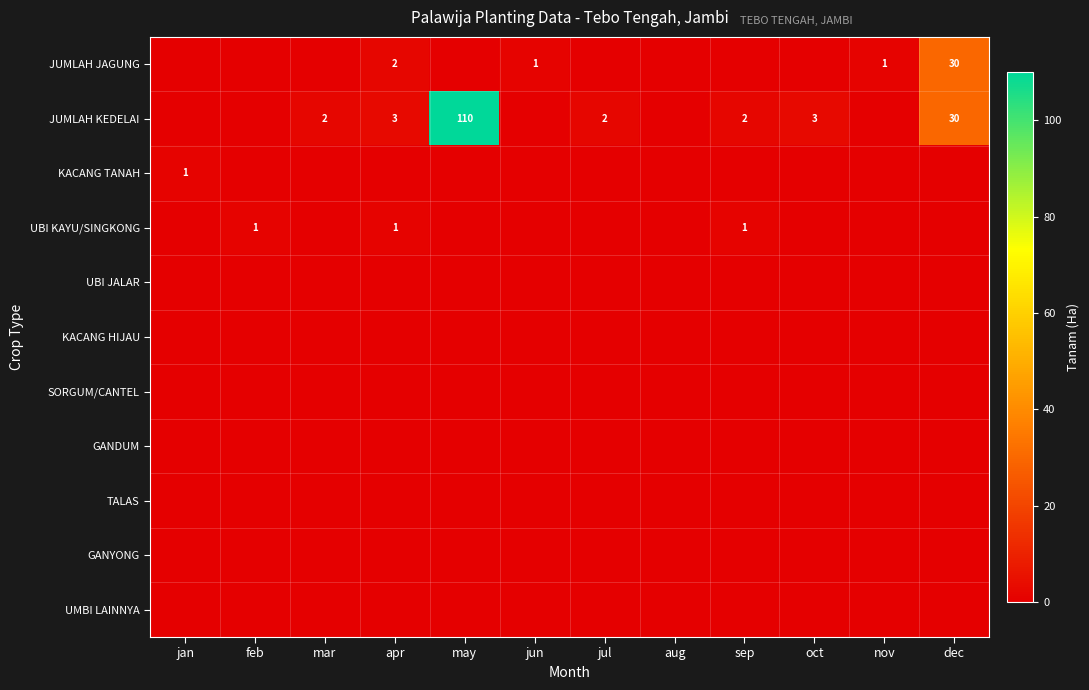

True or false: JUMLAH KEDELAI has a value of 2 at jul.

True